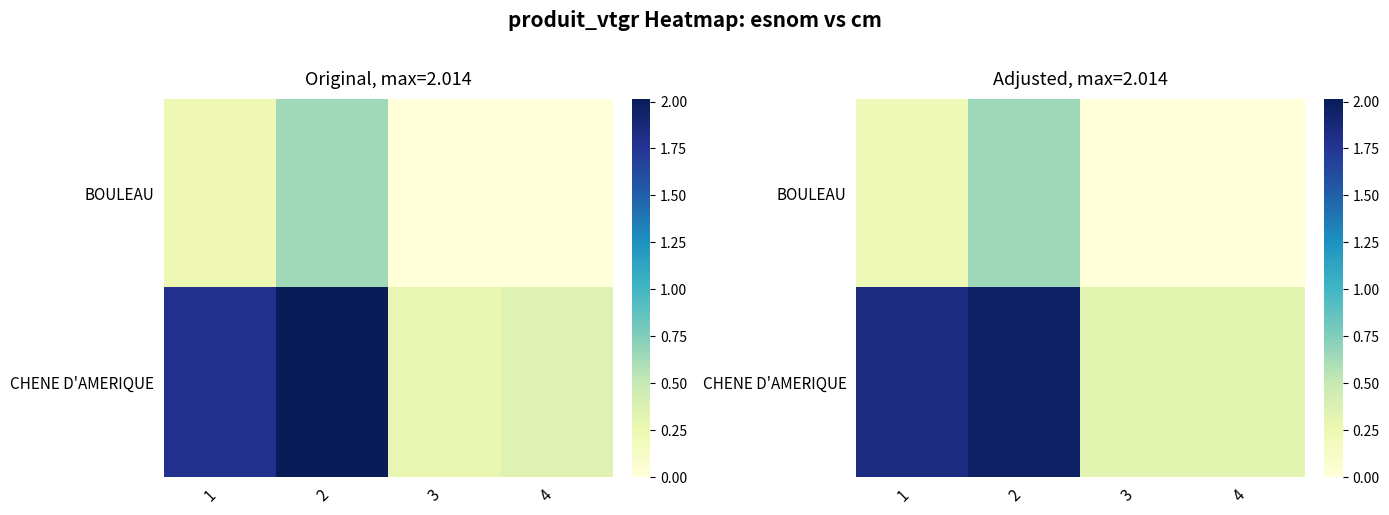

The value of CHENE D'AMERIQUE at 3 is 0.3. True or false?

True